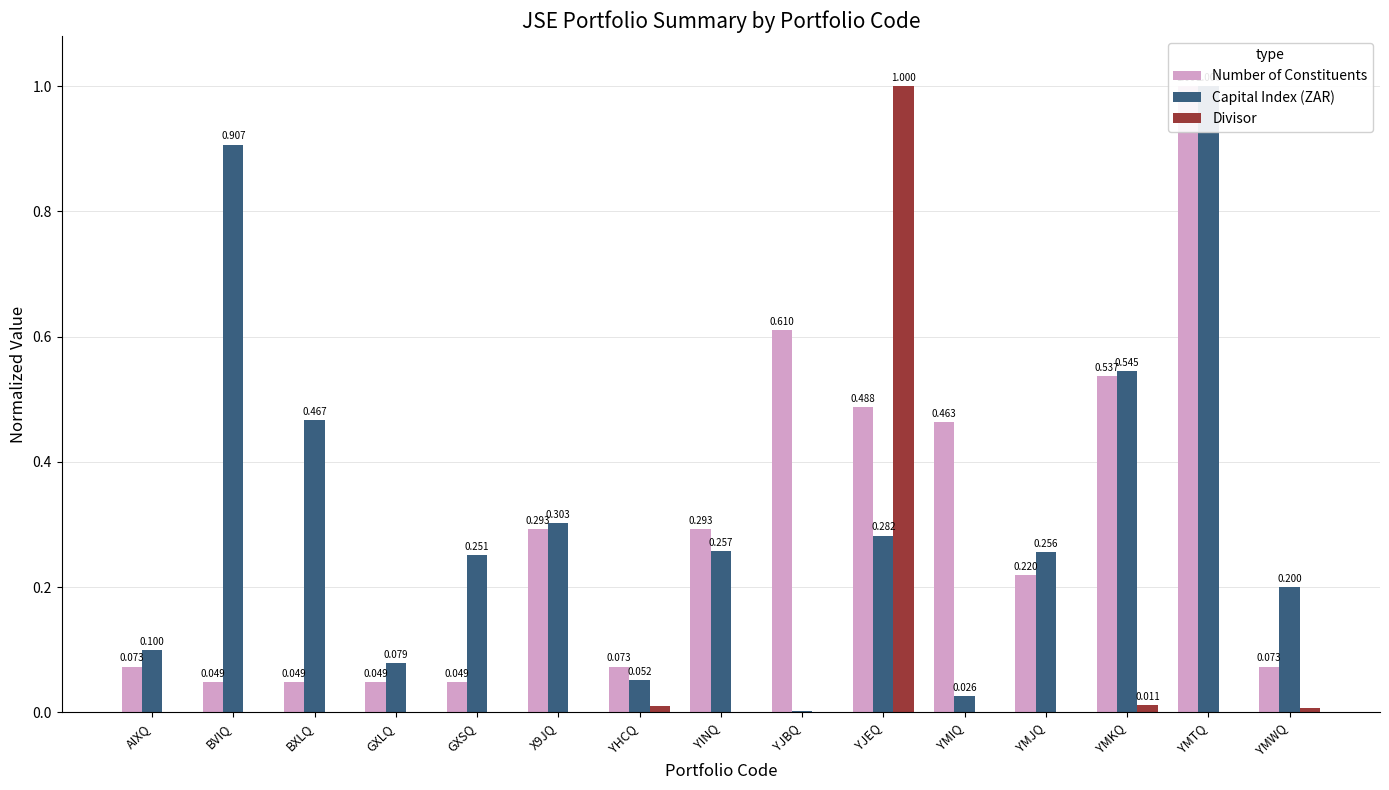

Does the chart contain stacked bars?

No